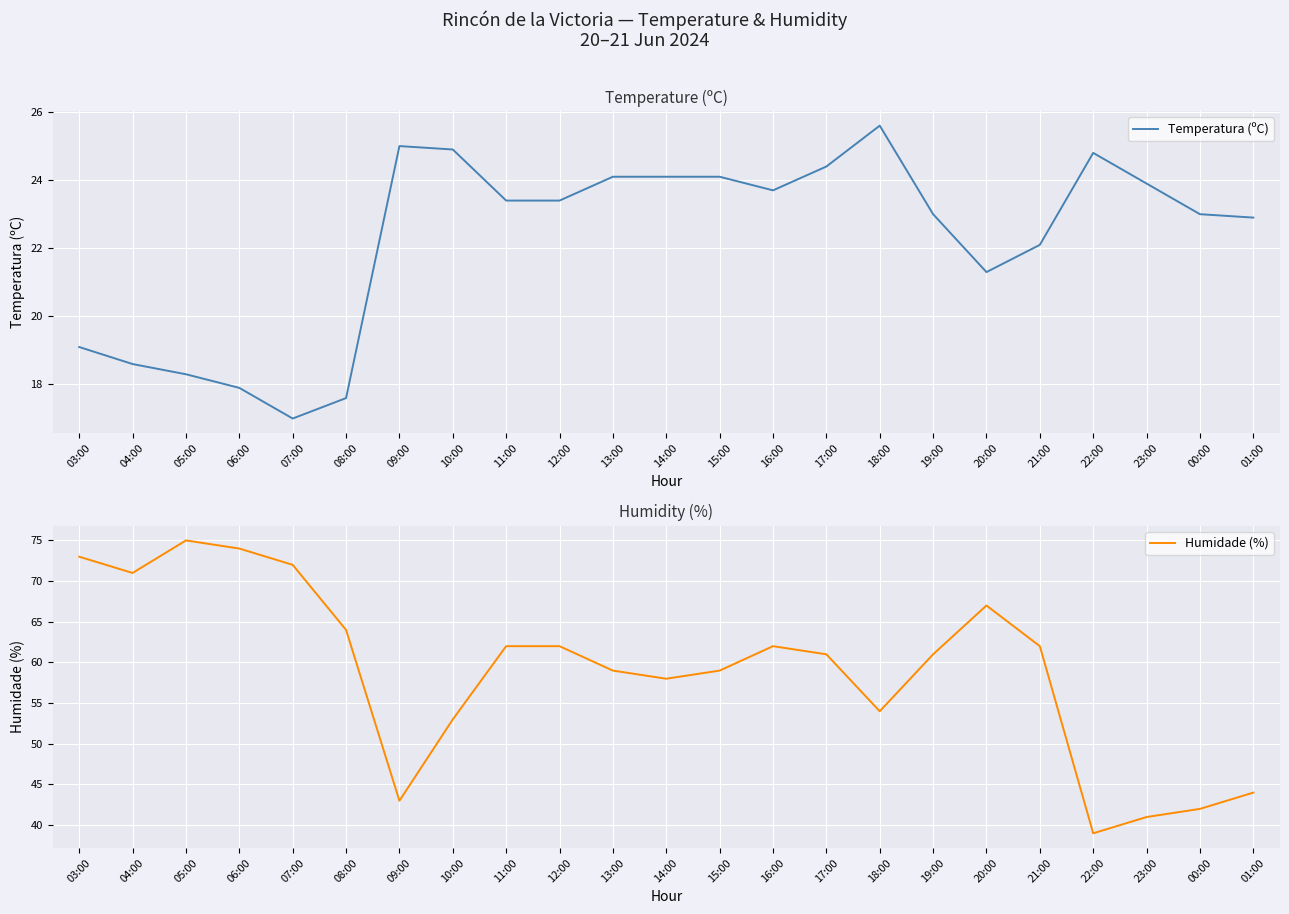

How many data points does each series have?

23